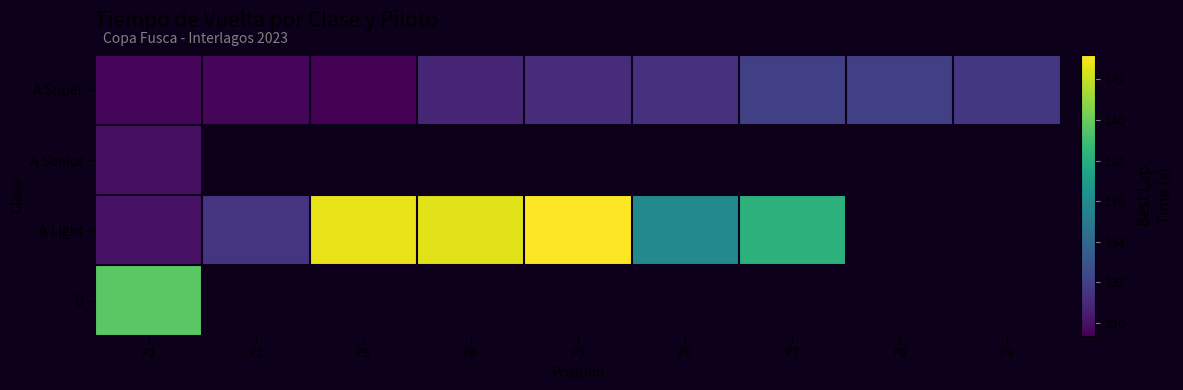

At how many categories does at least one series exceed 132?

6